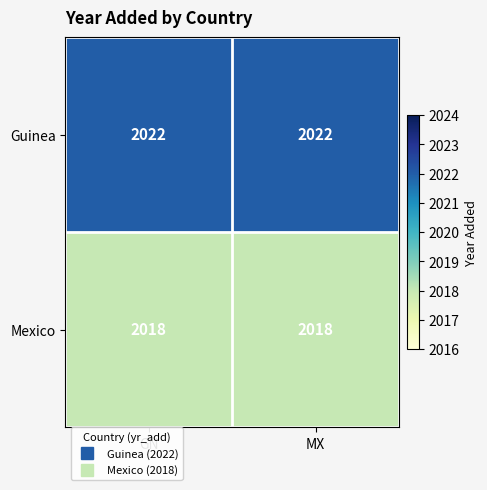

What is the maximum value for Guinea?

2022